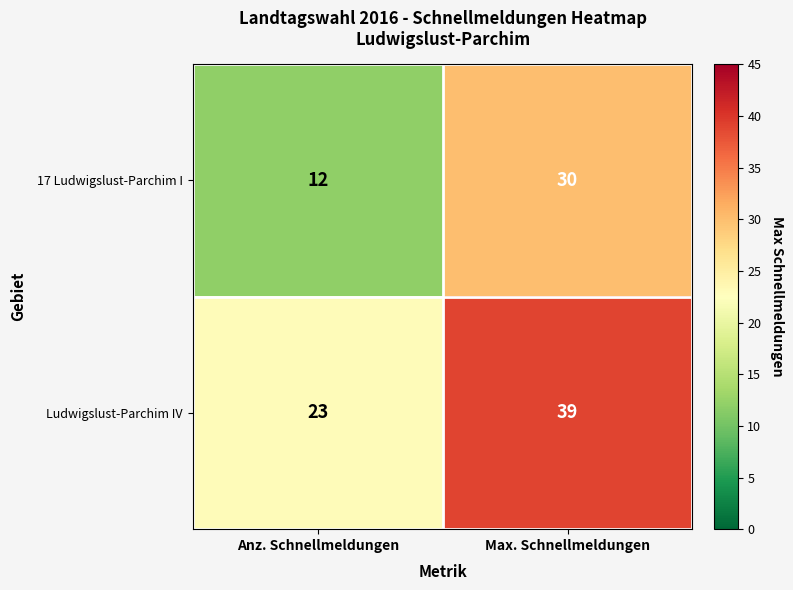

What is the difference between the 17 Ludwigslust-Parchim I values at Max. Schnellmeldungen and Anz. Schnellmeldungen?

18